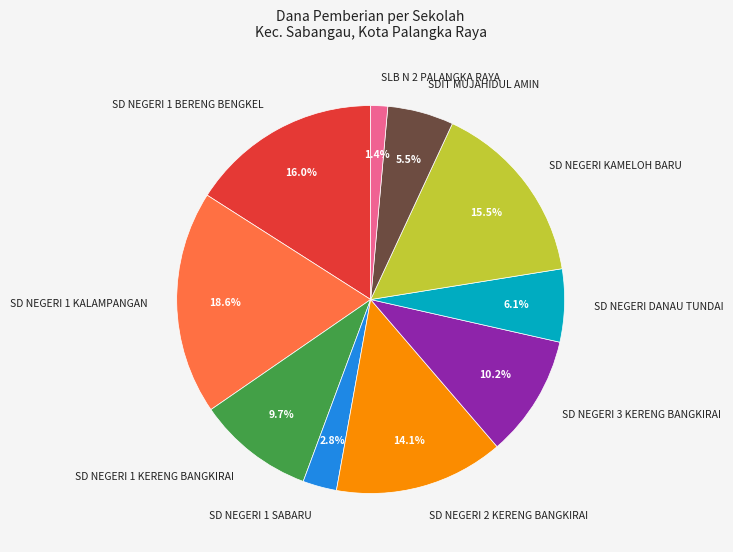

Between SD NEGERI 1 SABARU and SLB N 2 PALANGKA RAYA, which is larger?

SD NEGERI 1 SABARU